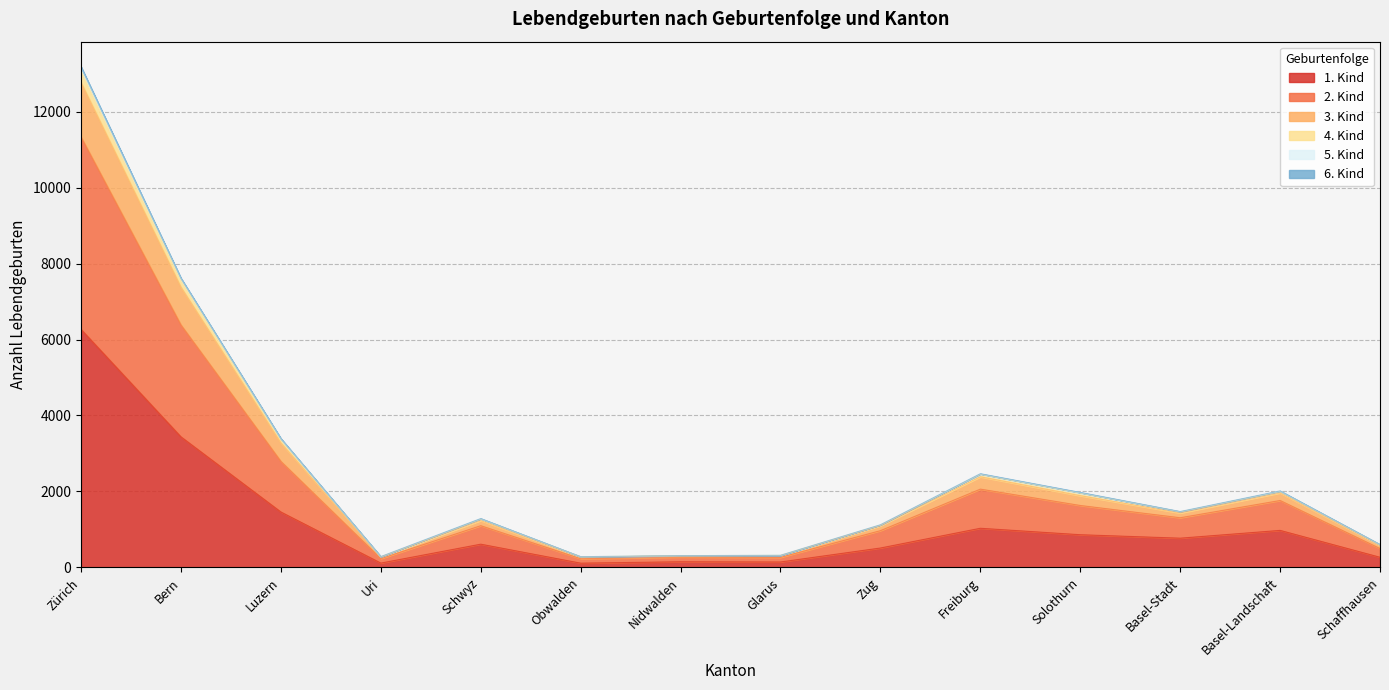

What is the total value across all series at Basel-Landschaft?

2013